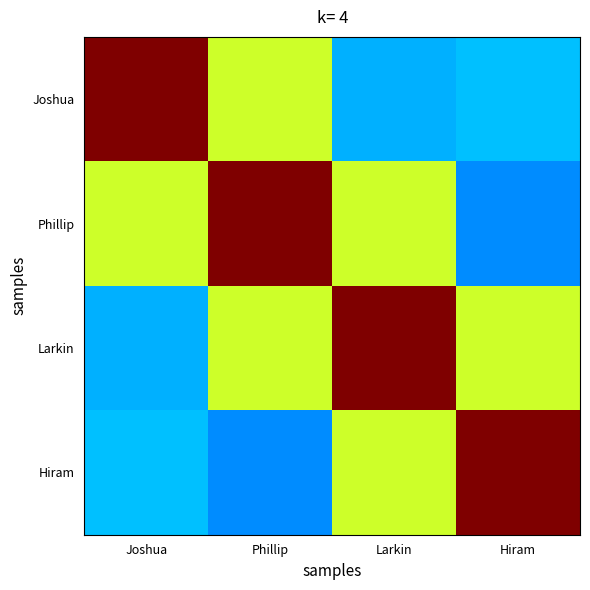

What is the smallest value displayed?

0.3